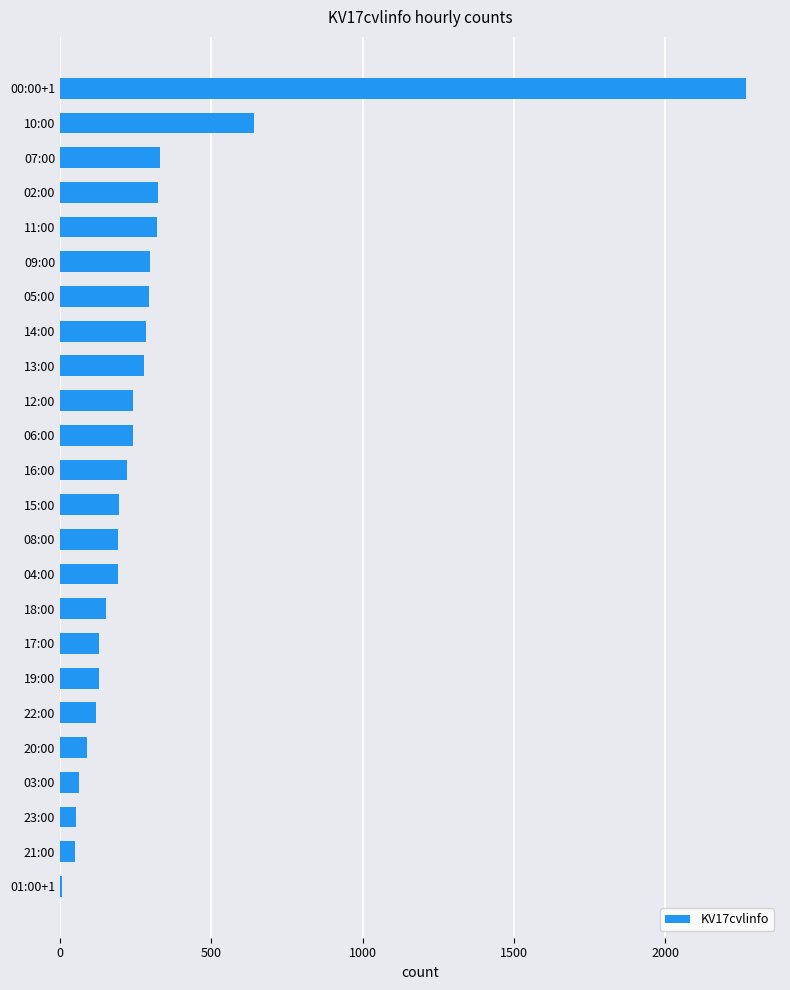

At which label is the value closest to 1136?

10:00